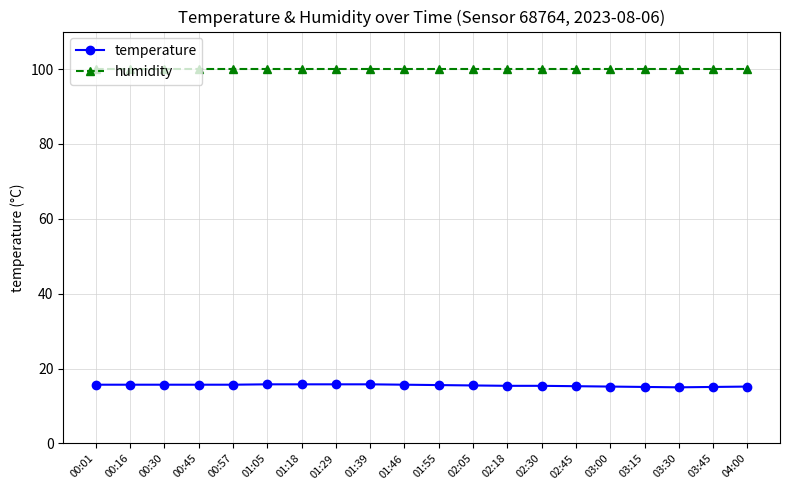

True or false: temperature and humidity cross at least once.

False